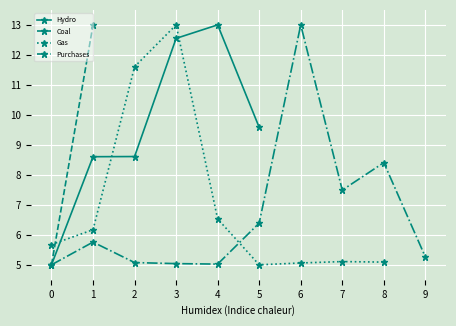

At which label does Hydro reach its peak?

4